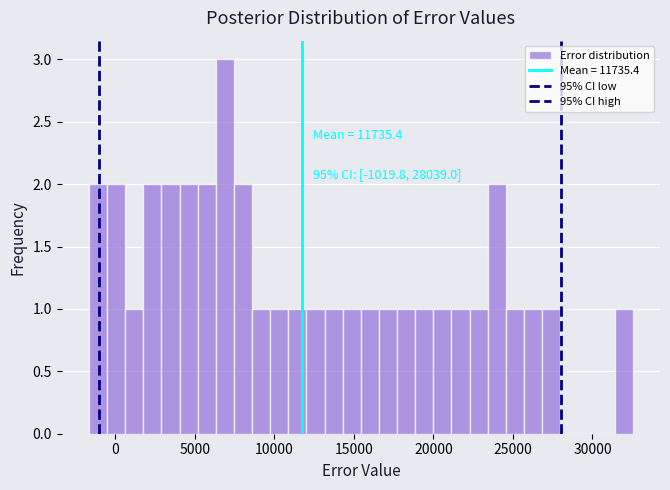

Around what value on the x-axis is the tallest bar? Give the approximate position of its centre, as read against the axis.

7000